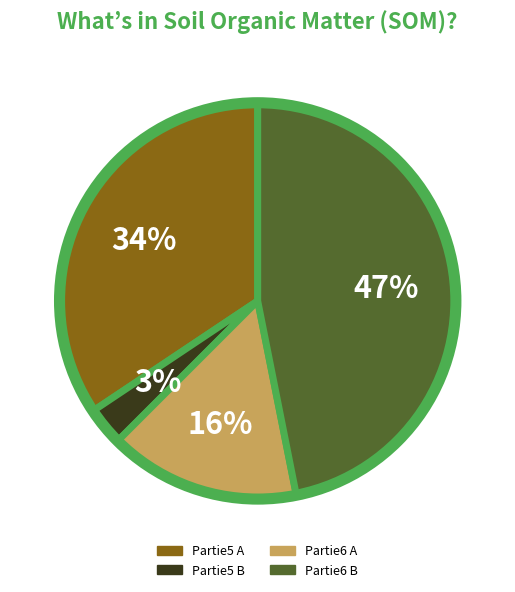

True or false: Partie5 A accounts for 34% of the total.

True